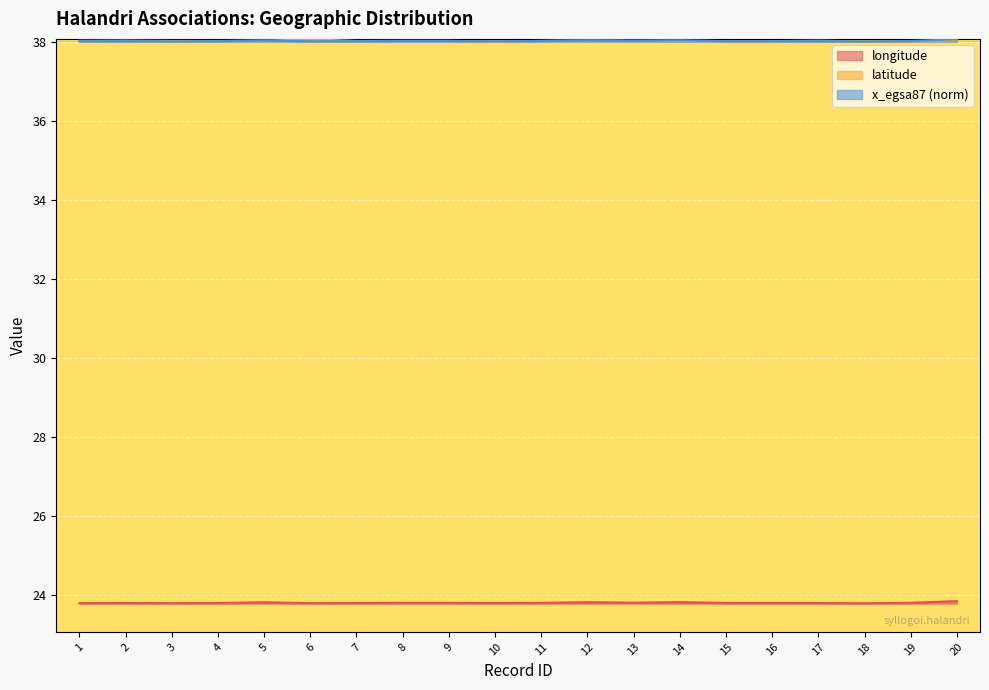

True or false: latitude and x_egsa87_norm cross at least once.

True